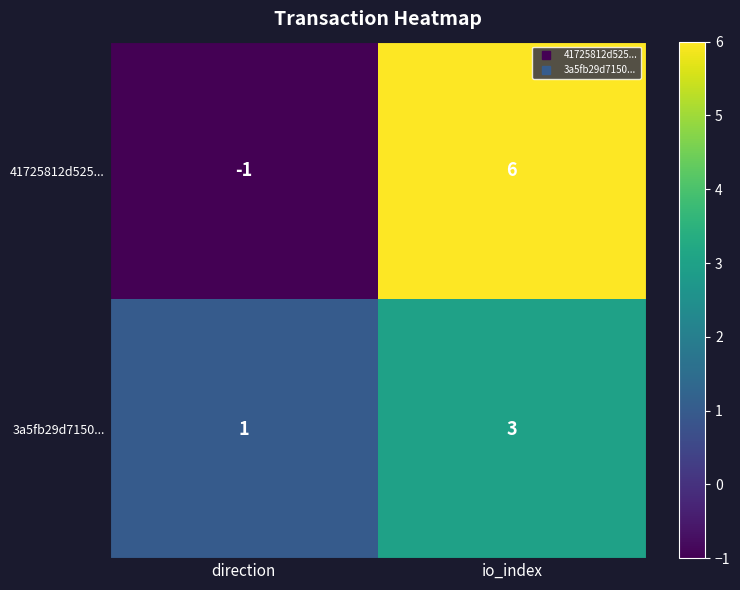

At which label is 3a5fb29d7150... closest to 2?

direction